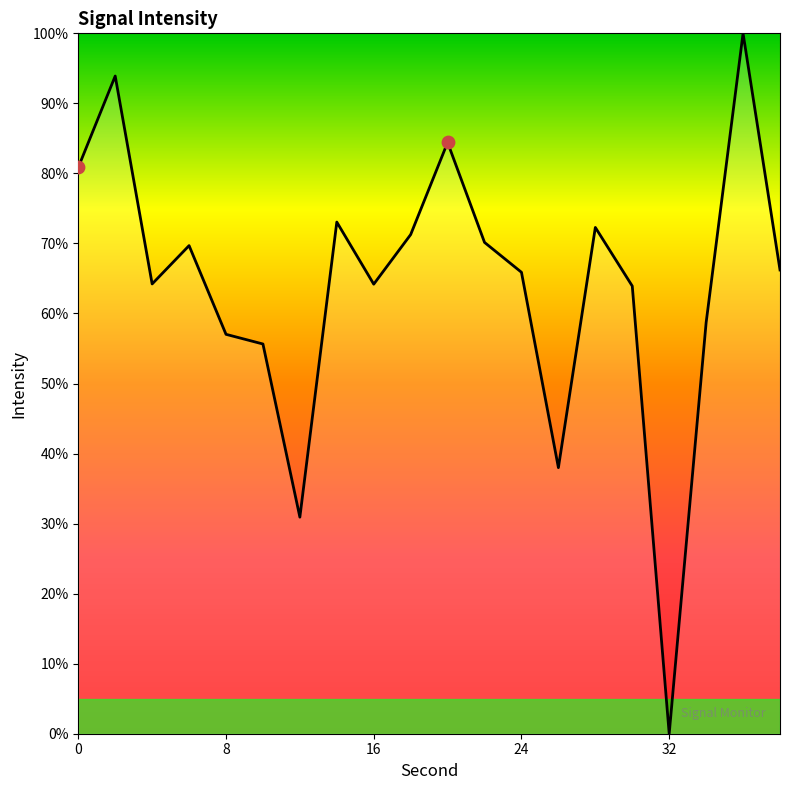

What is the maximum value shown in the chart?

100.0